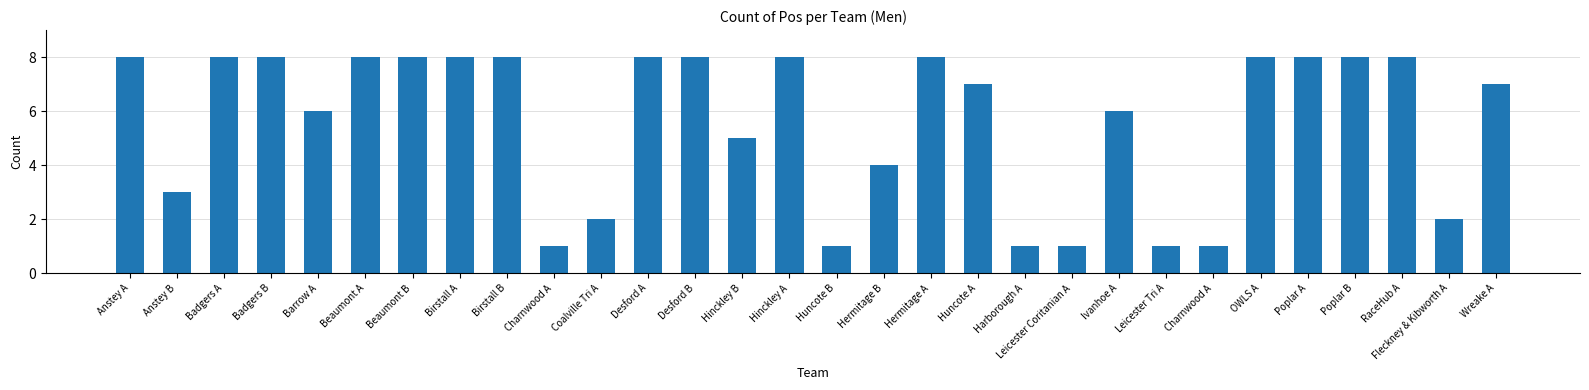

Count the number of categories in the chart.

30